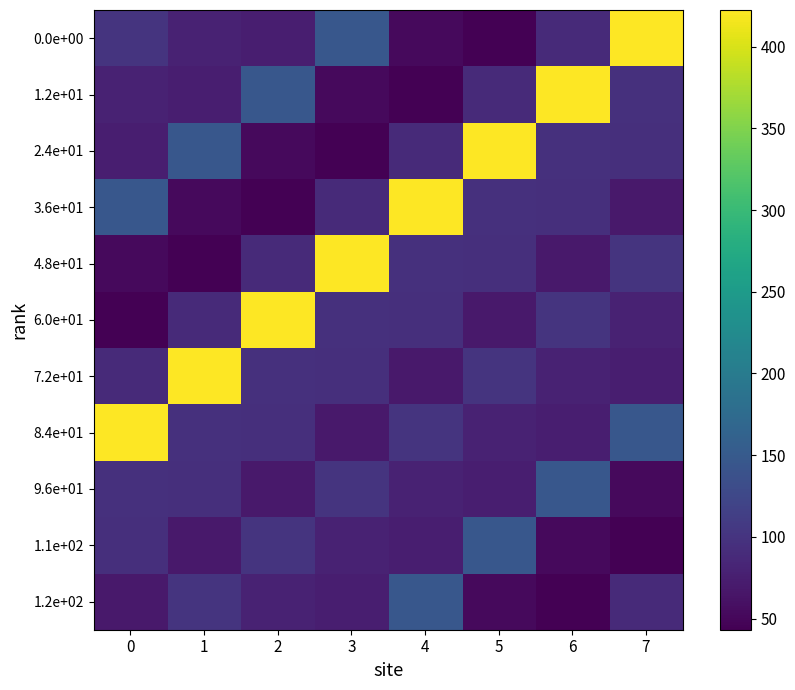

What is the difference between the highest and lowest values at 0?

379.2